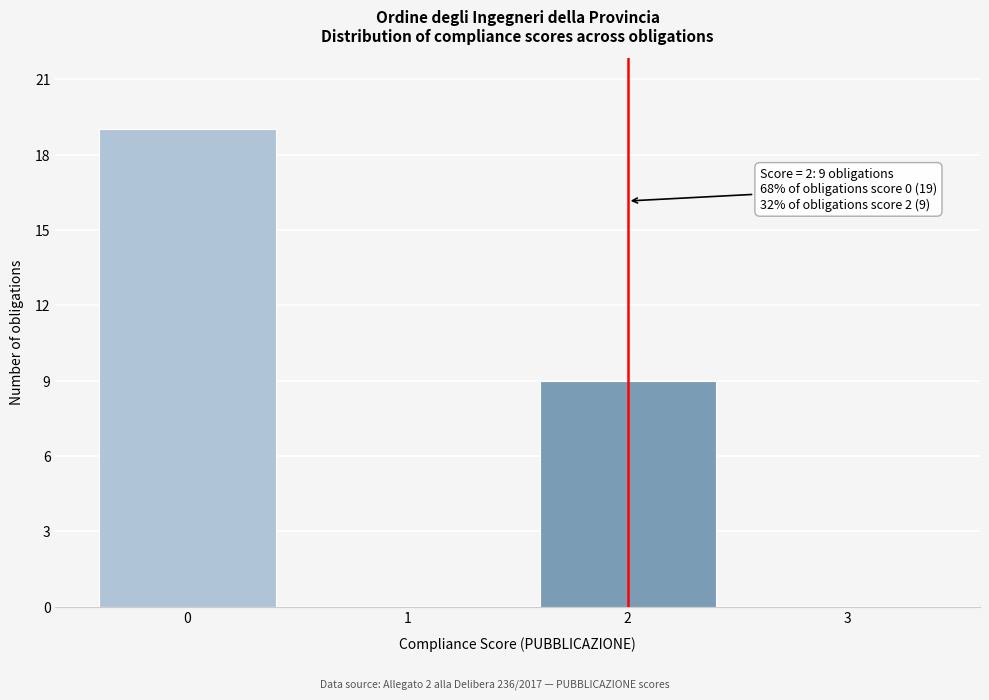

Reading right to left, extract all data points from this chart.

3=0	2=9	1=0	0=19